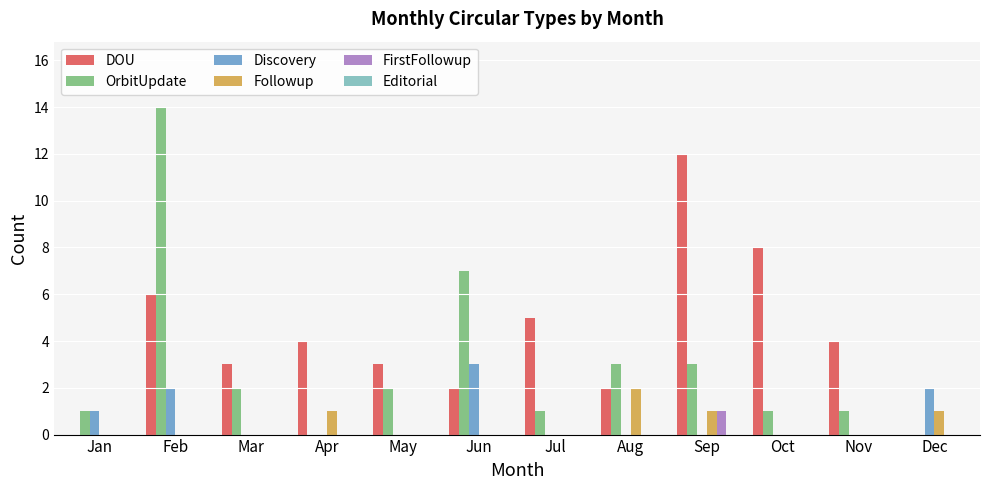

How many data points does each series have?

12